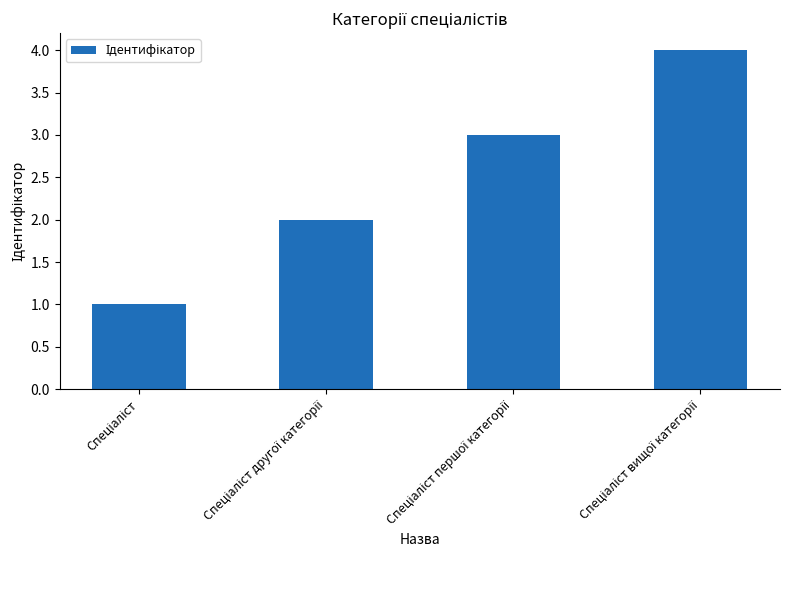

What is the maximum value shown in the chart?

4